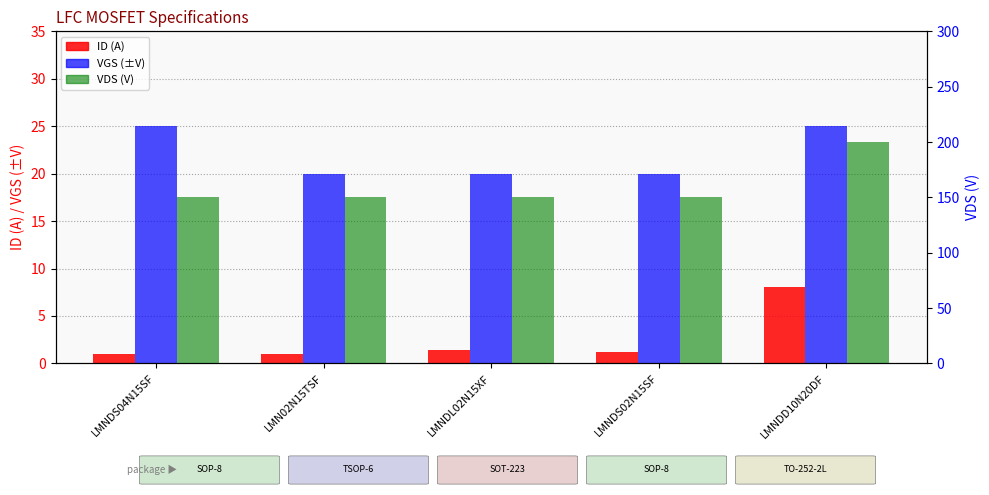

At how many categories does at least one series exceed 148?

5